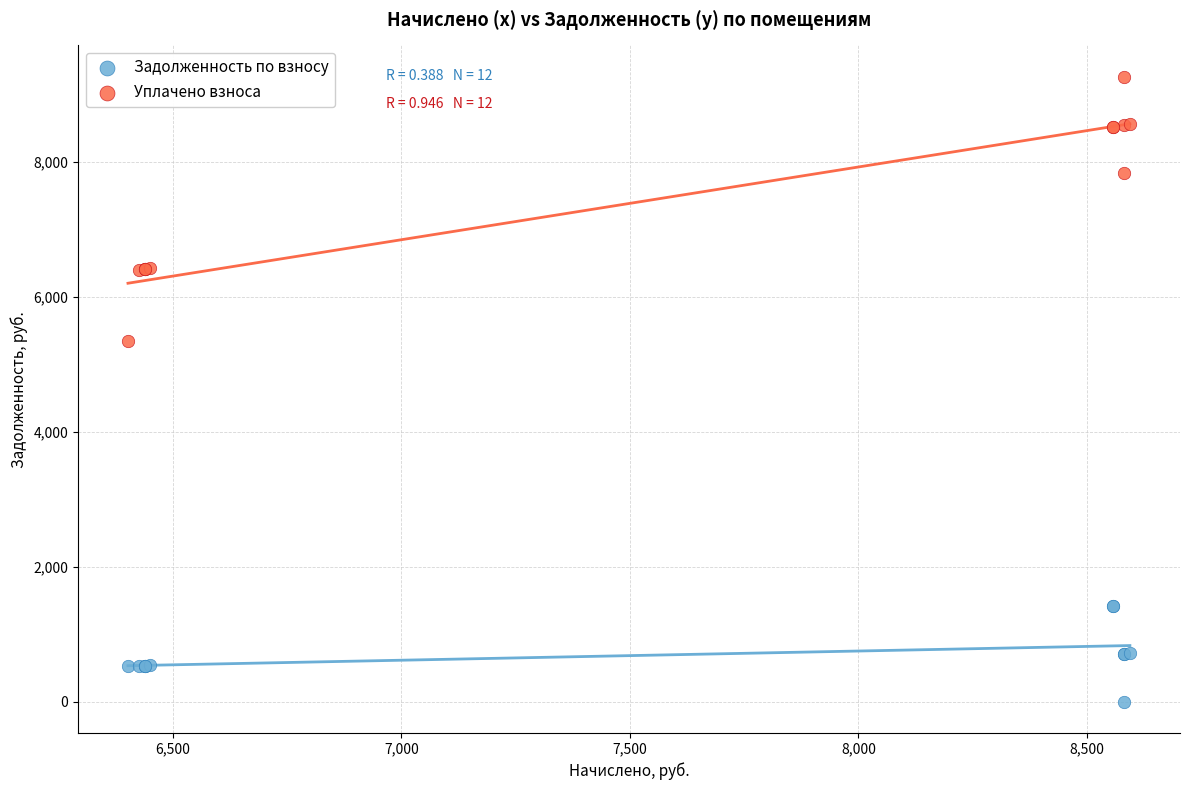

In the Уплачено взноса series, what Y value is closest to 7312?

7839.1